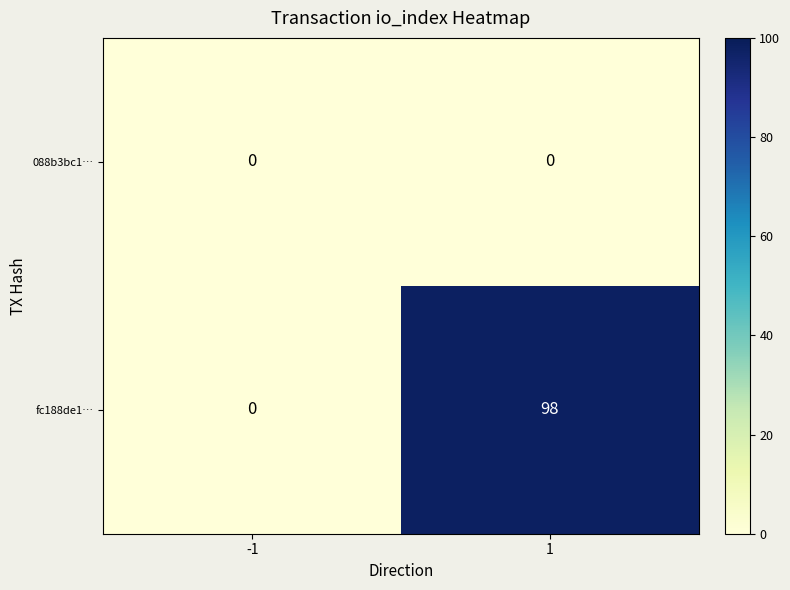

At 1, list the series in order from largest to smallest.

fc188de1…, 088b3bc1…